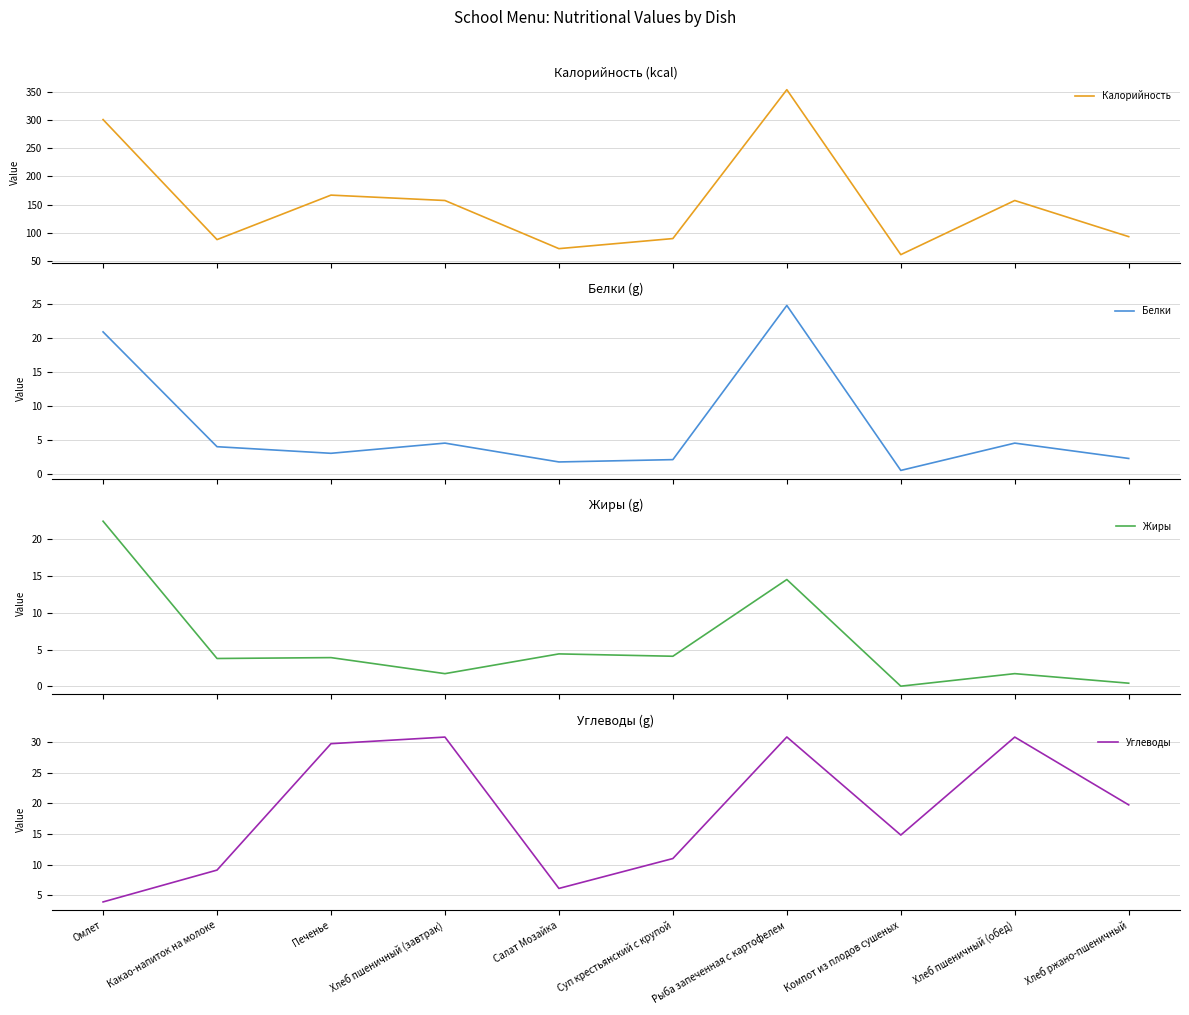

What is the sum of the Углеводы values at Хлеб пшеничный (завтрак) and Суп крестьянский с крупой?

41.8